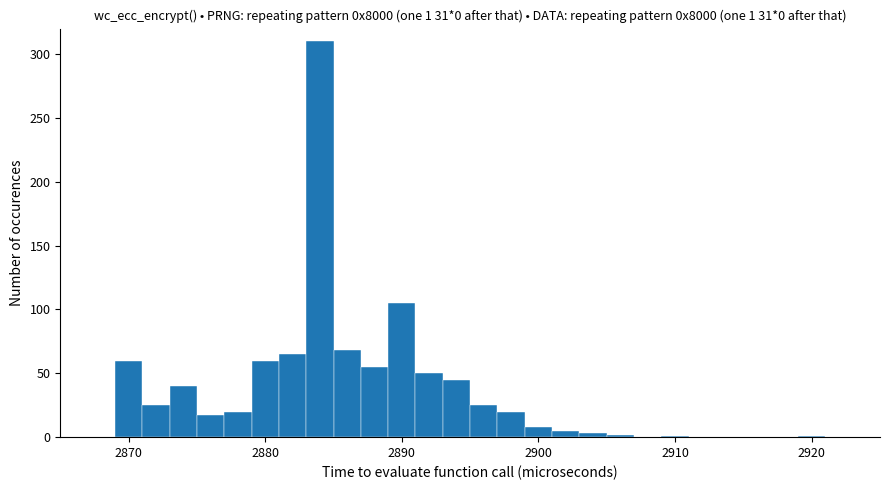

Around what value on the x-axis is the tallest bar? Give the approximate position of its centre, as read against the axis.

2884